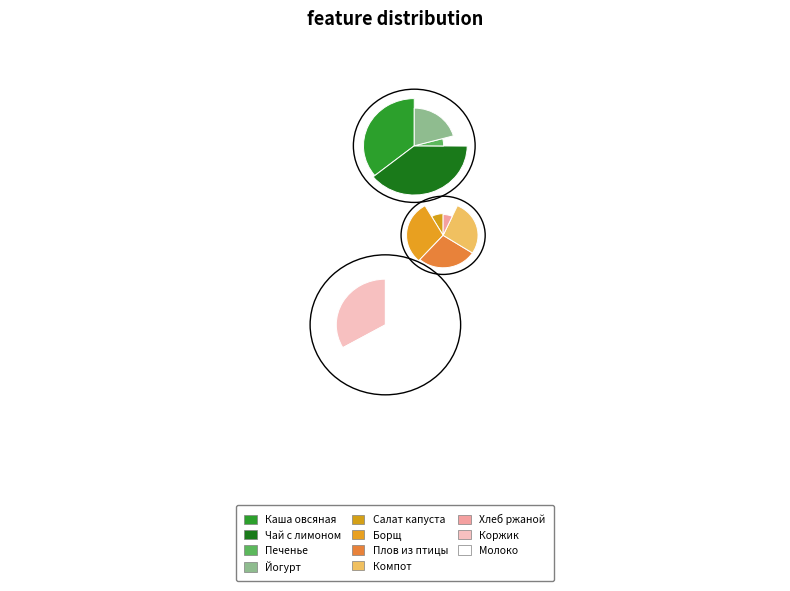

To the nearest percent, what is the average slice percentage?

9%